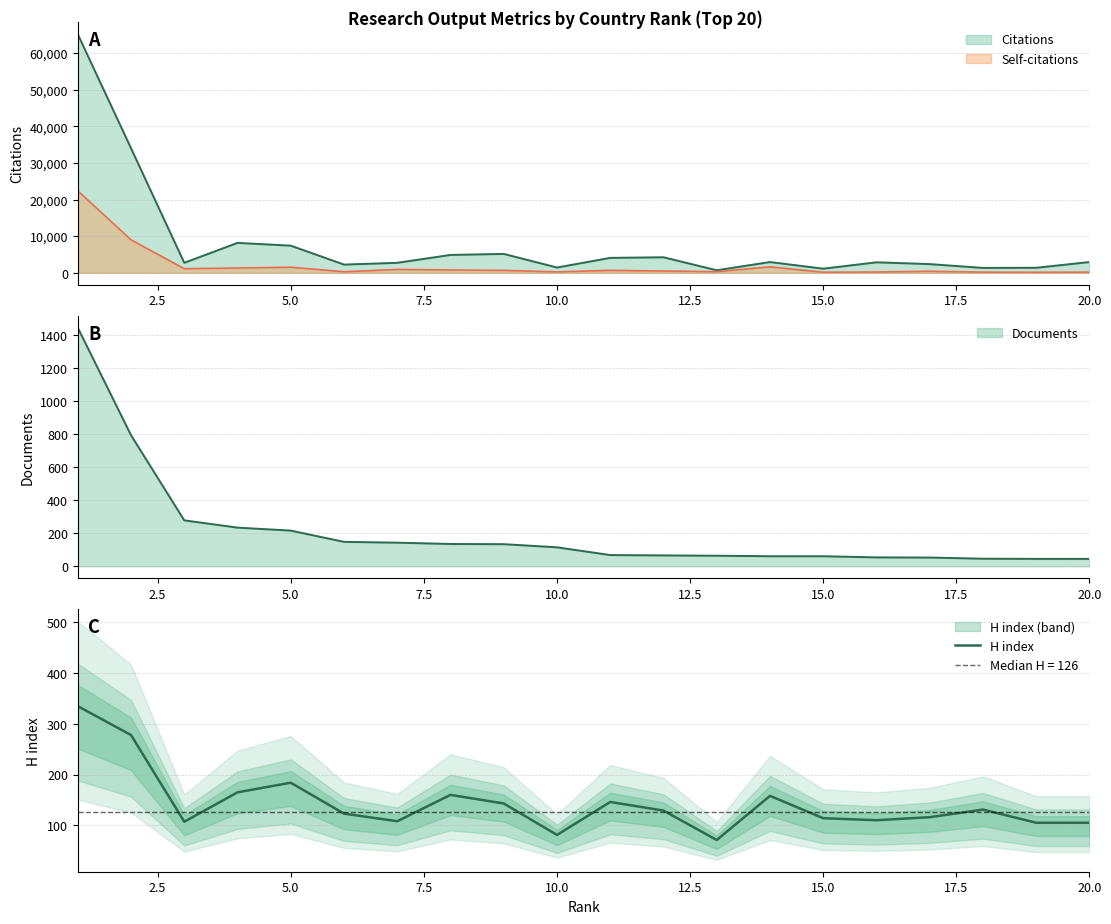

What is the difference between the maximum and minimum values?

264